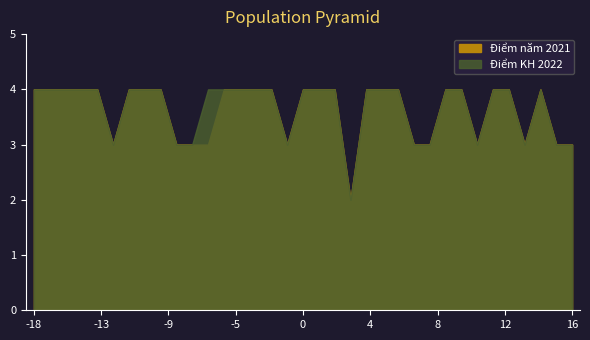

Which series changed the most between A4.5 and A4.6?

Điểm năm 2021